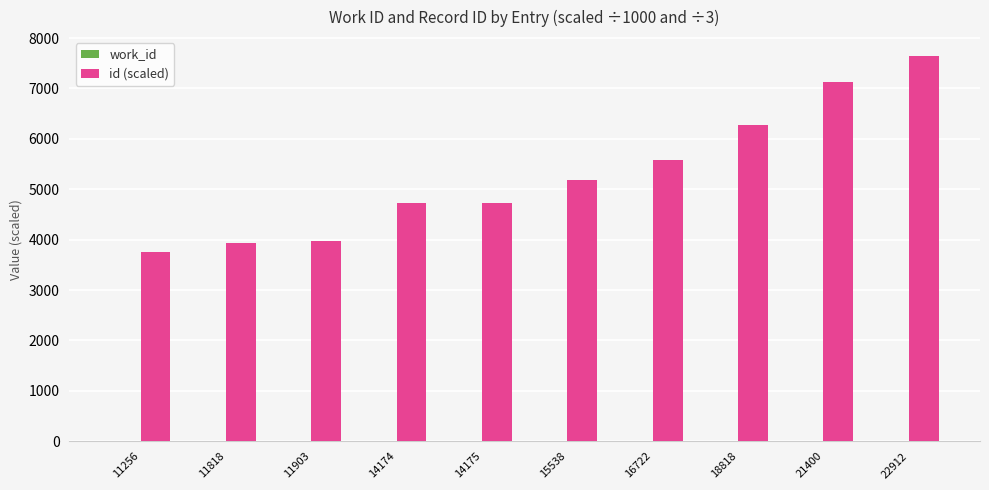

How many values in the id (scaled) series exceed 5179?

5